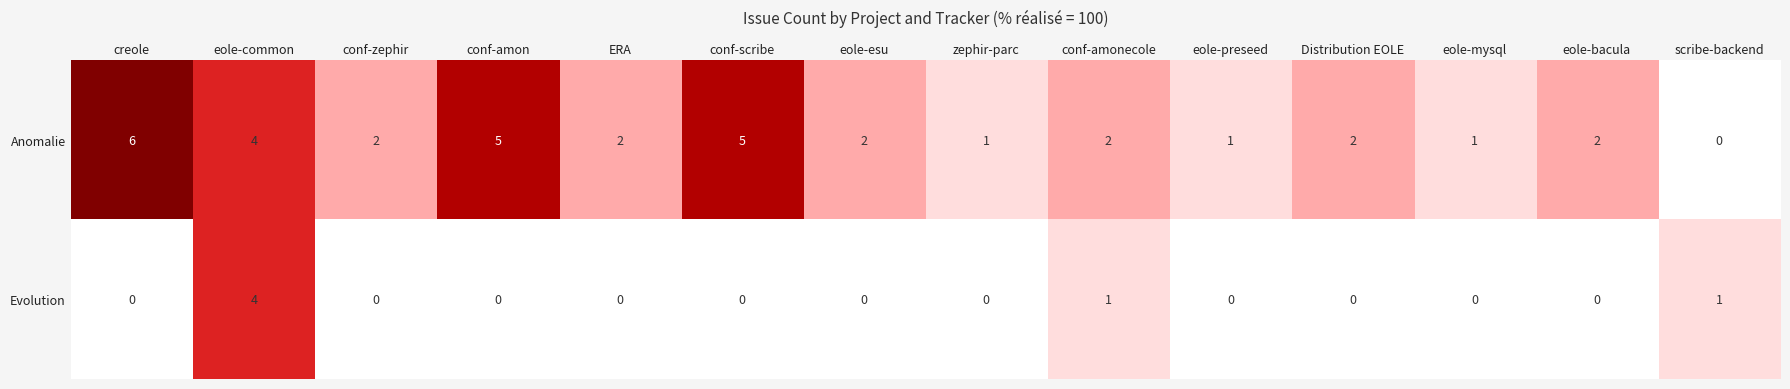

At which category is the sum across all series the highest?

eole-common